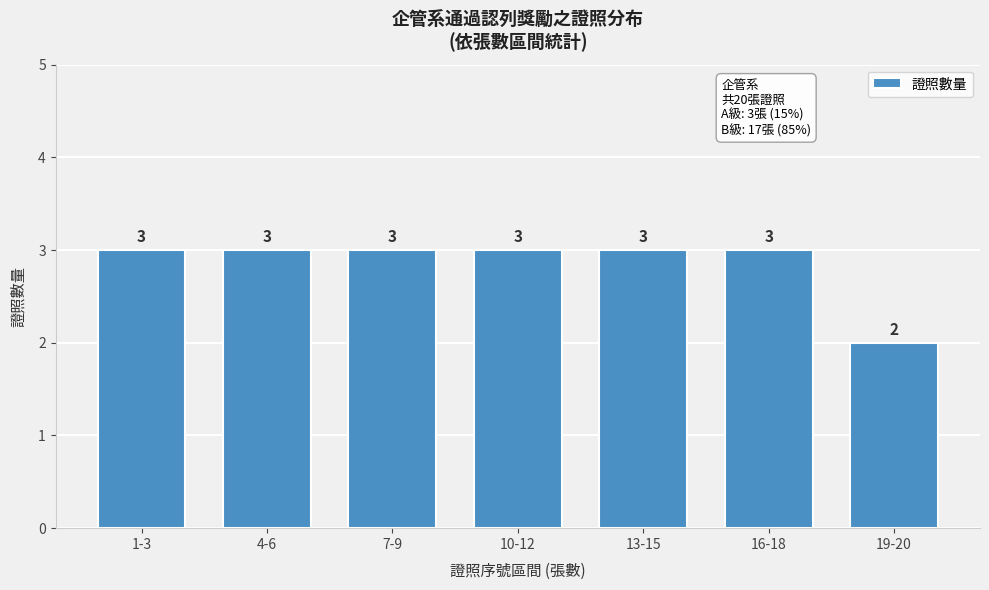

Reading left to right, transcribe all the data shown in this chart.

1-3=3	4-6=3	7-9=3	10-12=3	13-15=3	16-18=3	19-20=2